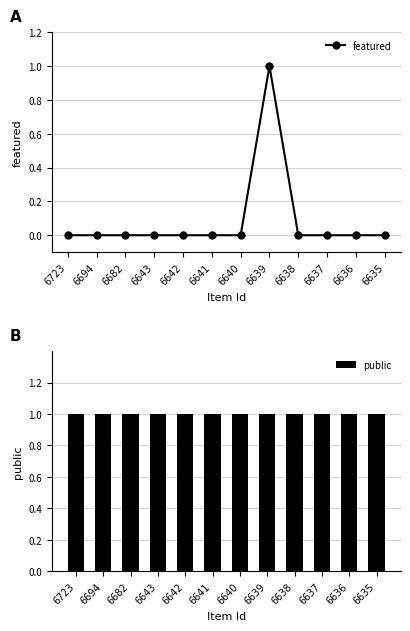

Which series changed the most between 6723 and 6694?

featured